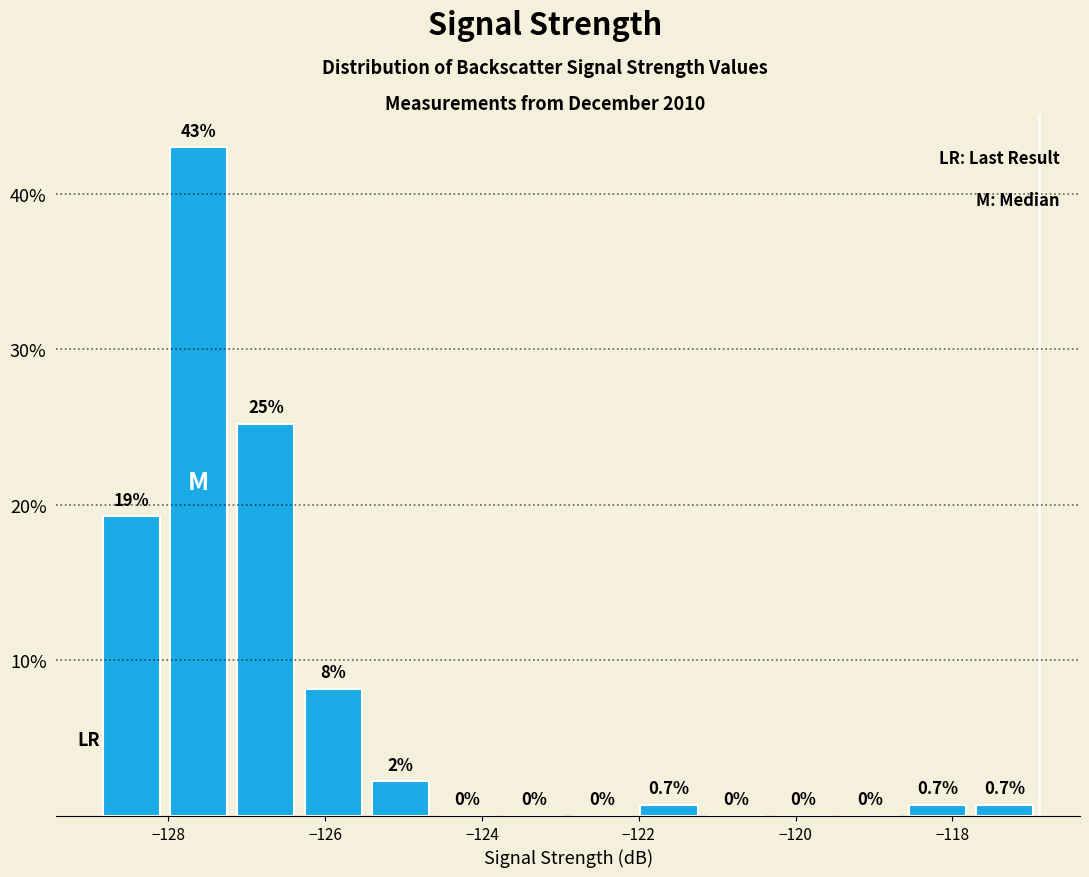

Which range on the x-axis has the tallest bar?

-128.0 to -127.2